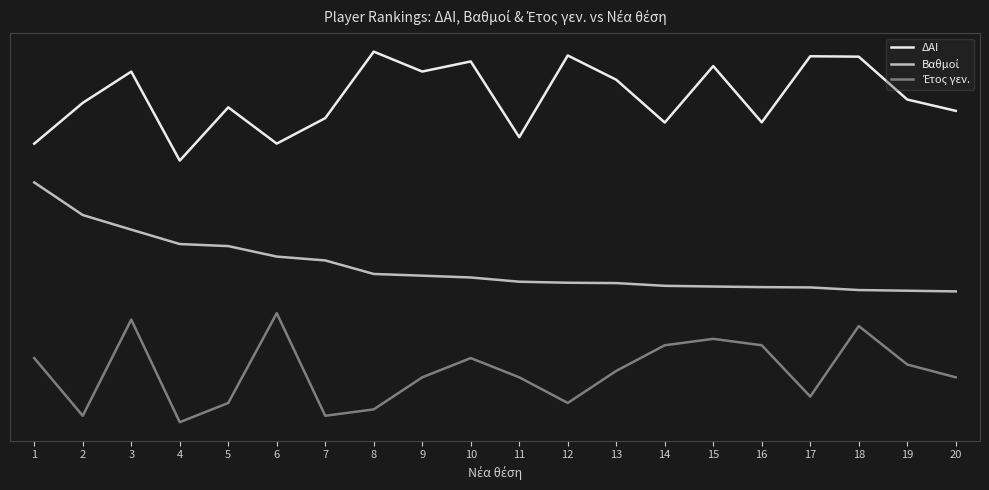

At how many categories does at least one series exceed 0?

20